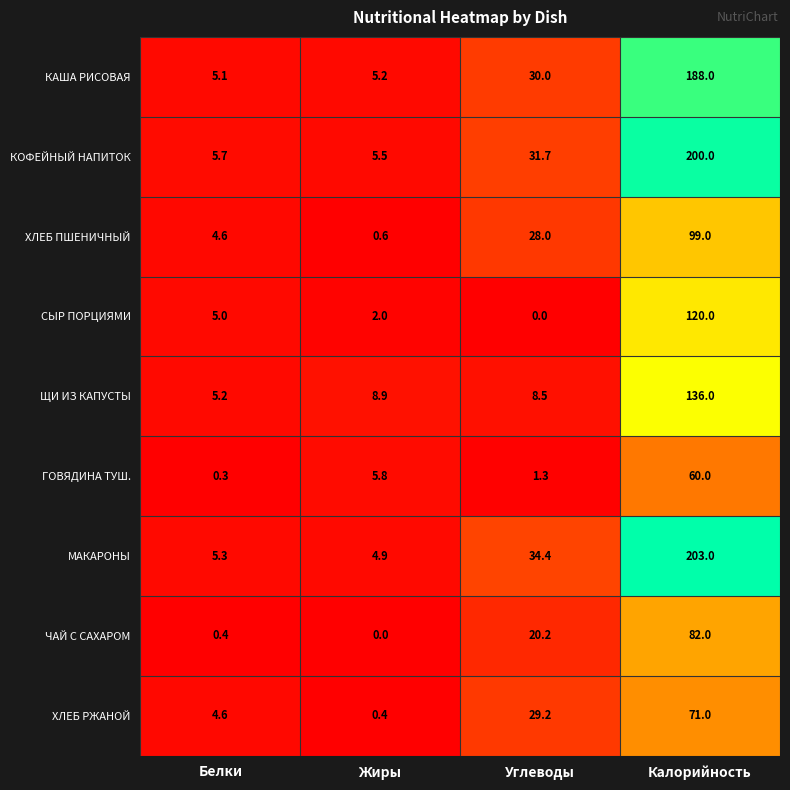

At Калорийность, list the series in order from largest to smallest.

МАКАРОНЫ, КОФЕЙНЫЙ НАПИТОК, КАША РИСОВАЯ, ЩИ ИЗ КАПУСТЫ, СЫР ПОРЦИЯМИ, ХЛЕБ ПШЕНИЧНЫЙ, ЧАЙ С САХАРОМ, ХЛЕБ РЖАНОЙ, ГОВЯДИНА ТУШ.